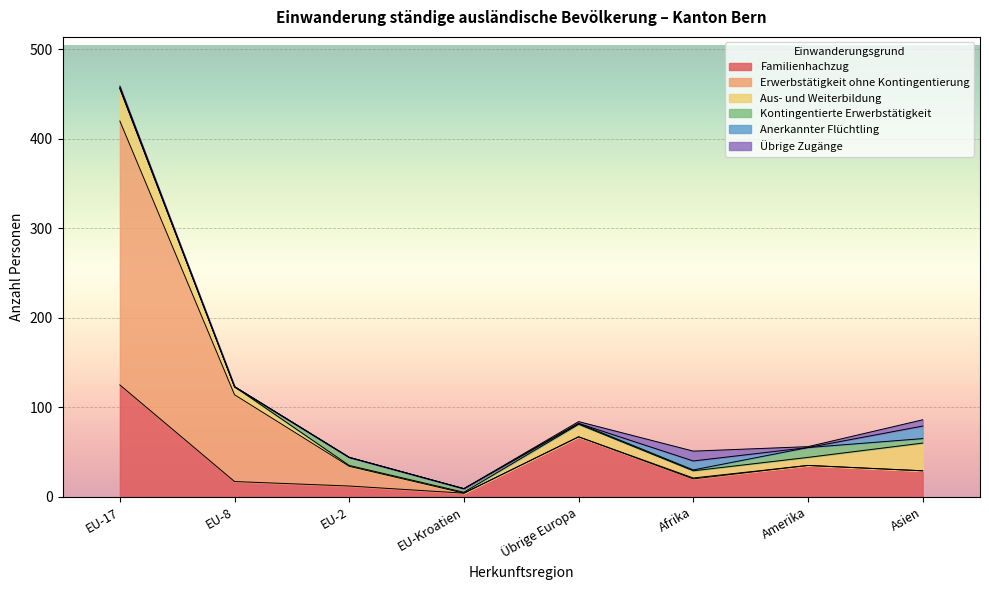

In Aus- und Weiterbildung, how many points are lower than both neighbors (excluding endpoints)?

1